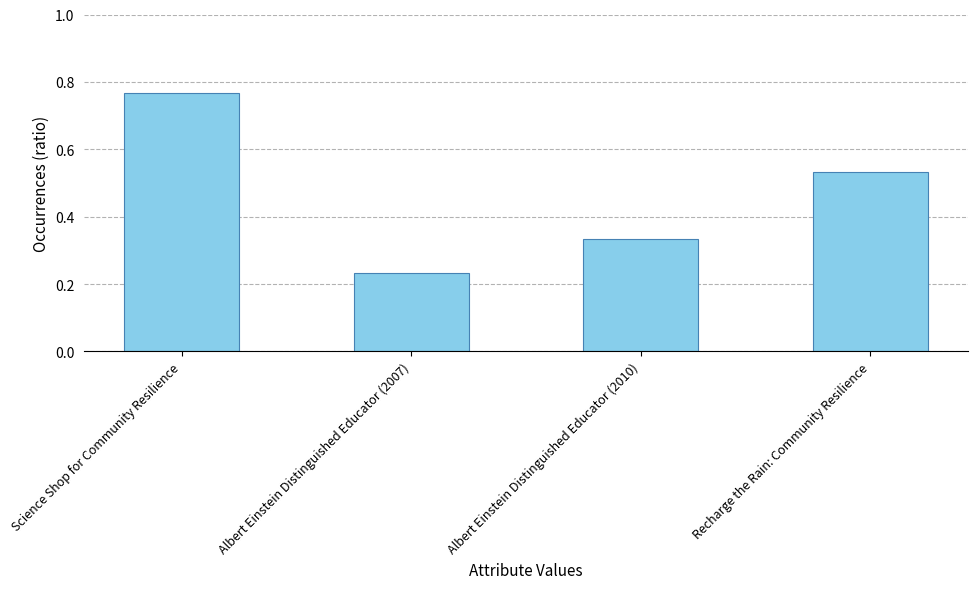

Are the bars horizontal?

No